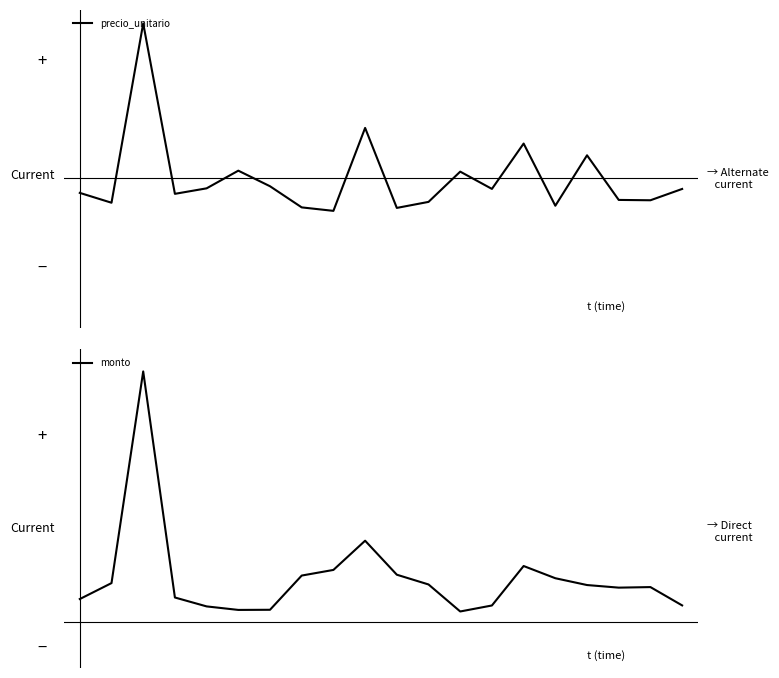

In precio_unitario, how many points are lower than both neighbors (excluding endpoints)?

7